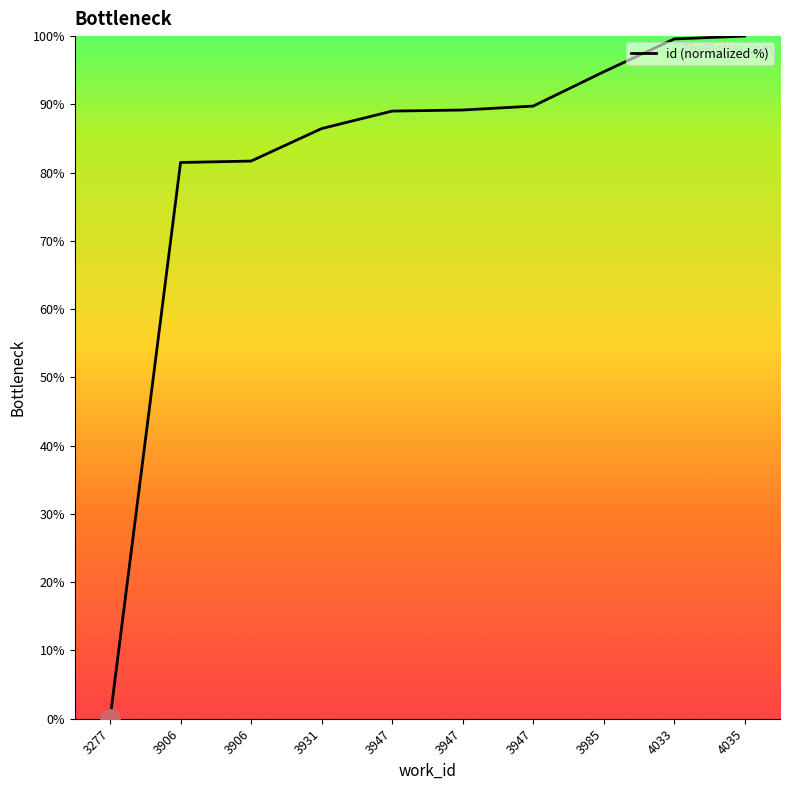

How many lines are shown in the chart?

1